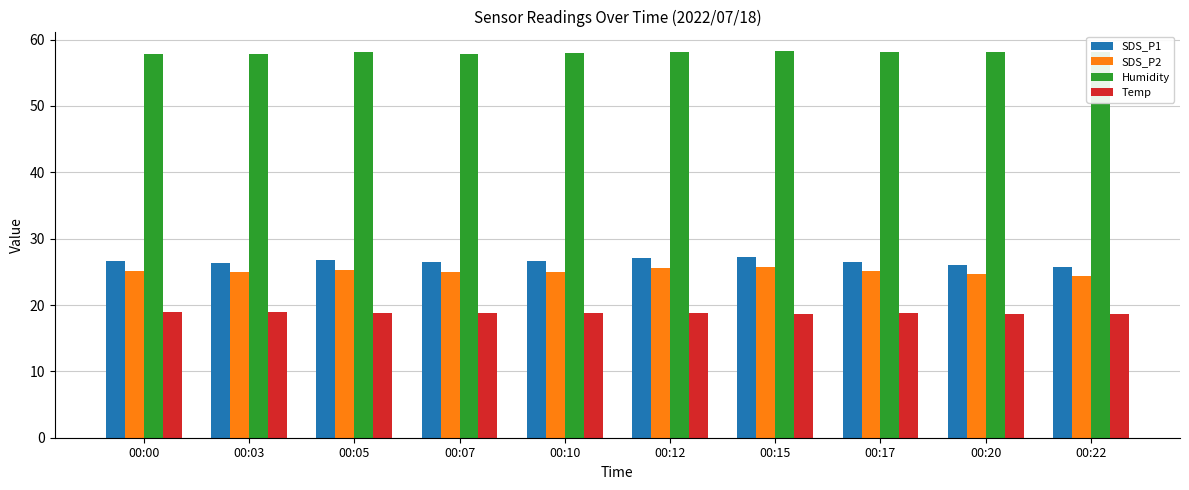

What is the maximum value shown in the chart?

58.3